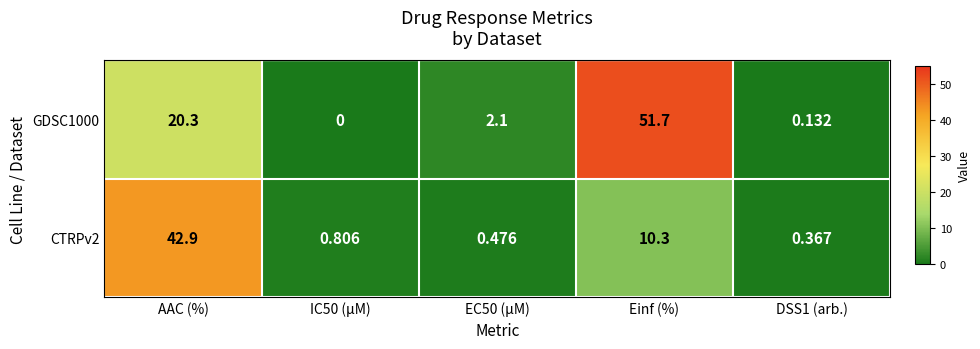

At which category is the sum across all series the highest?

AAC (%)